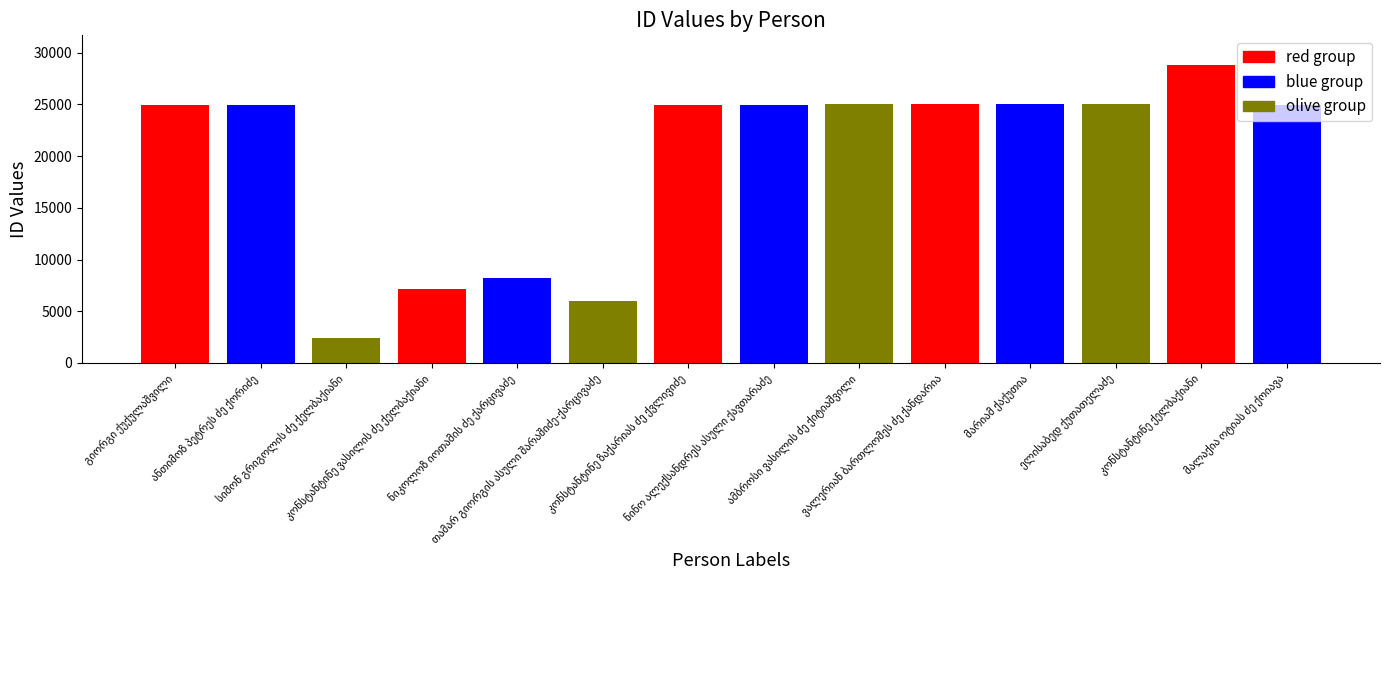

What is the value of the 10th bar from the left?

25021